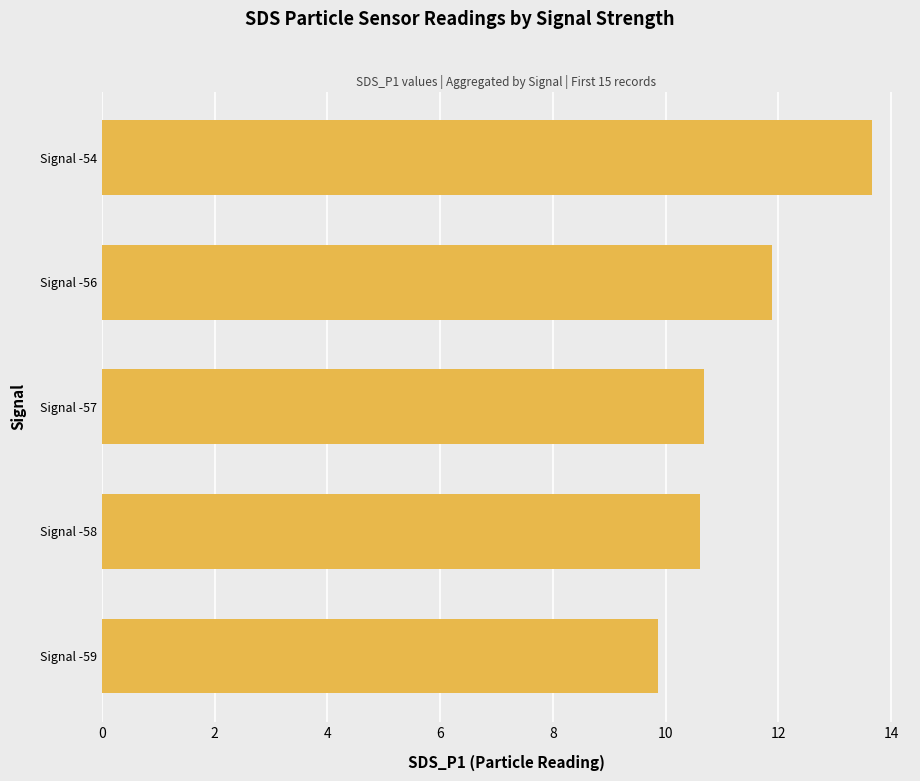

Which label corresponds to the largest value in the chart?

Signal -54